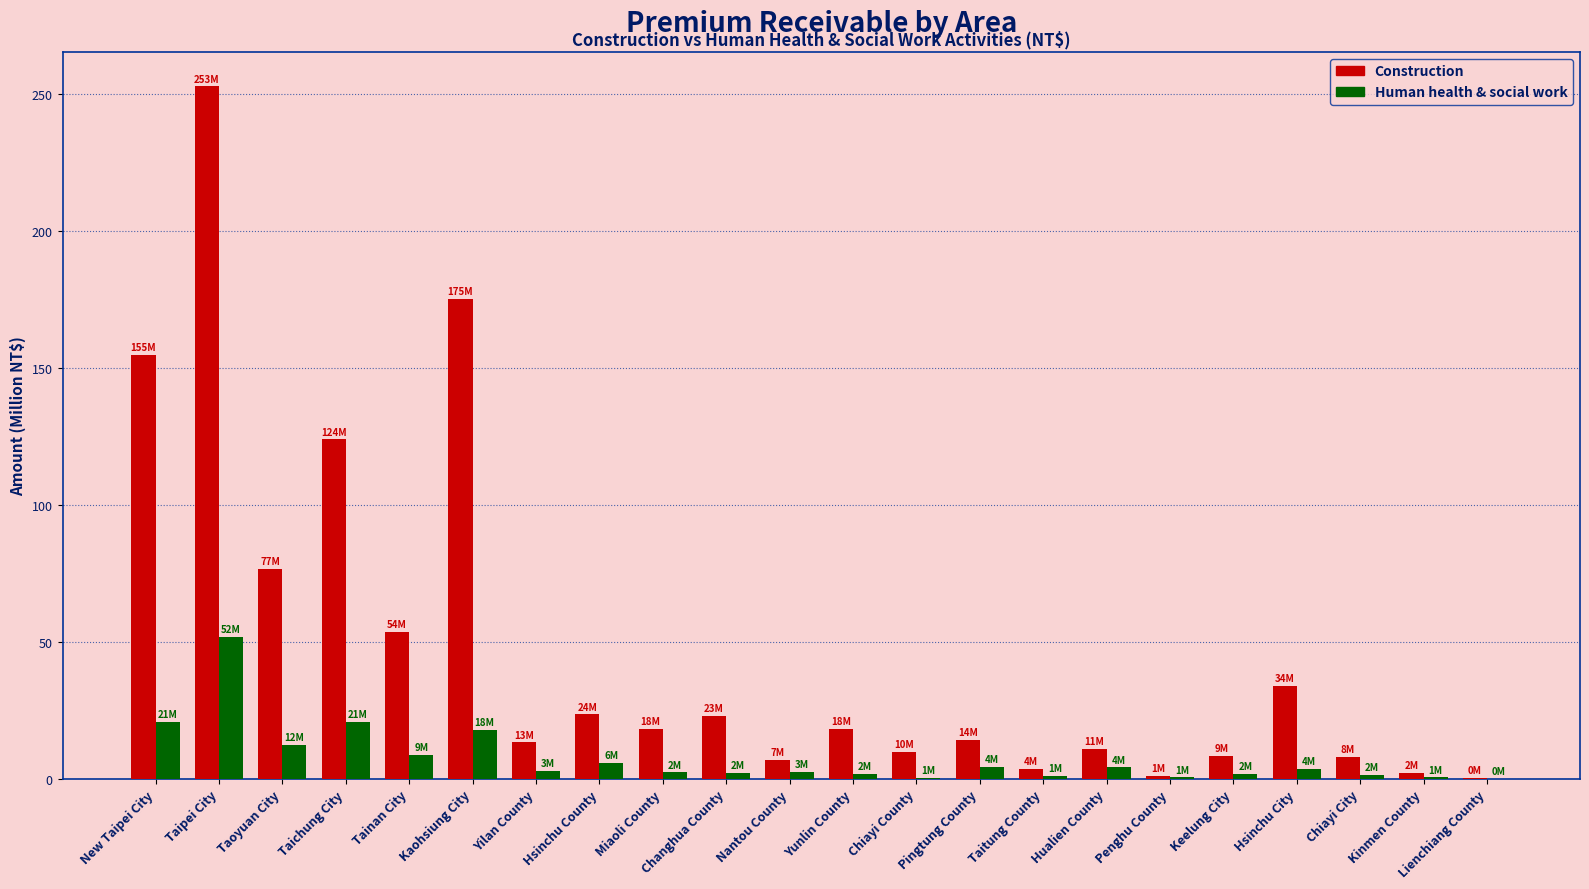

Is the value of Construction at Taoyuan City greater than the value of Human health & social work at Miaoli County?

Yes